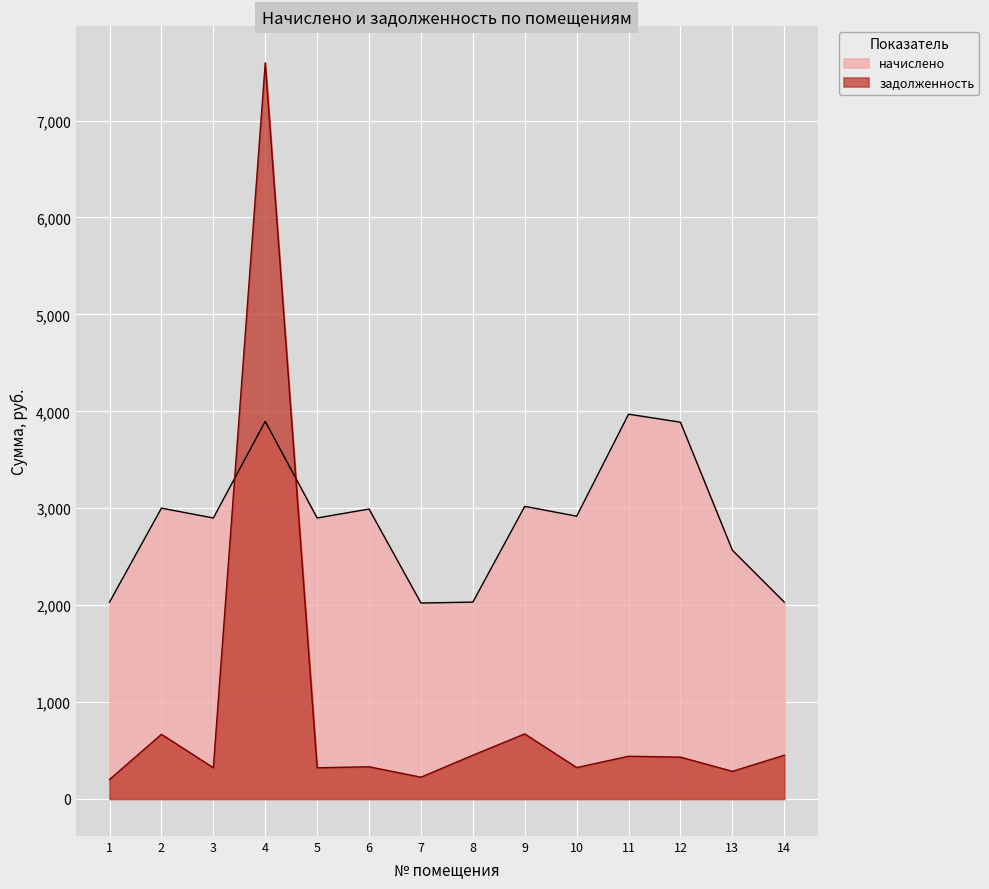

Rank the series by their maximum value, from lowest to highest.

начислено, задолженность